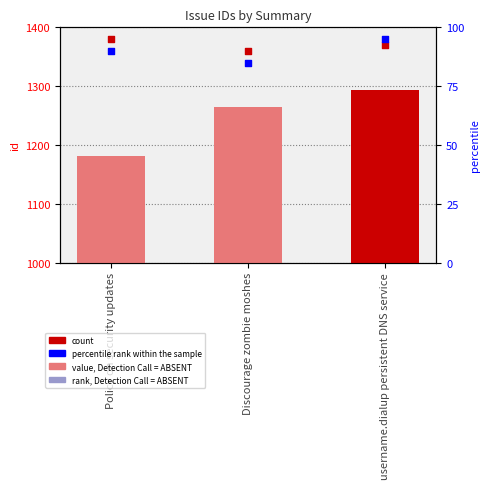

Which has a higher value, username.dialup persistent DNS service or Discourage zombie moshes?

username.dialup persistent DNS service